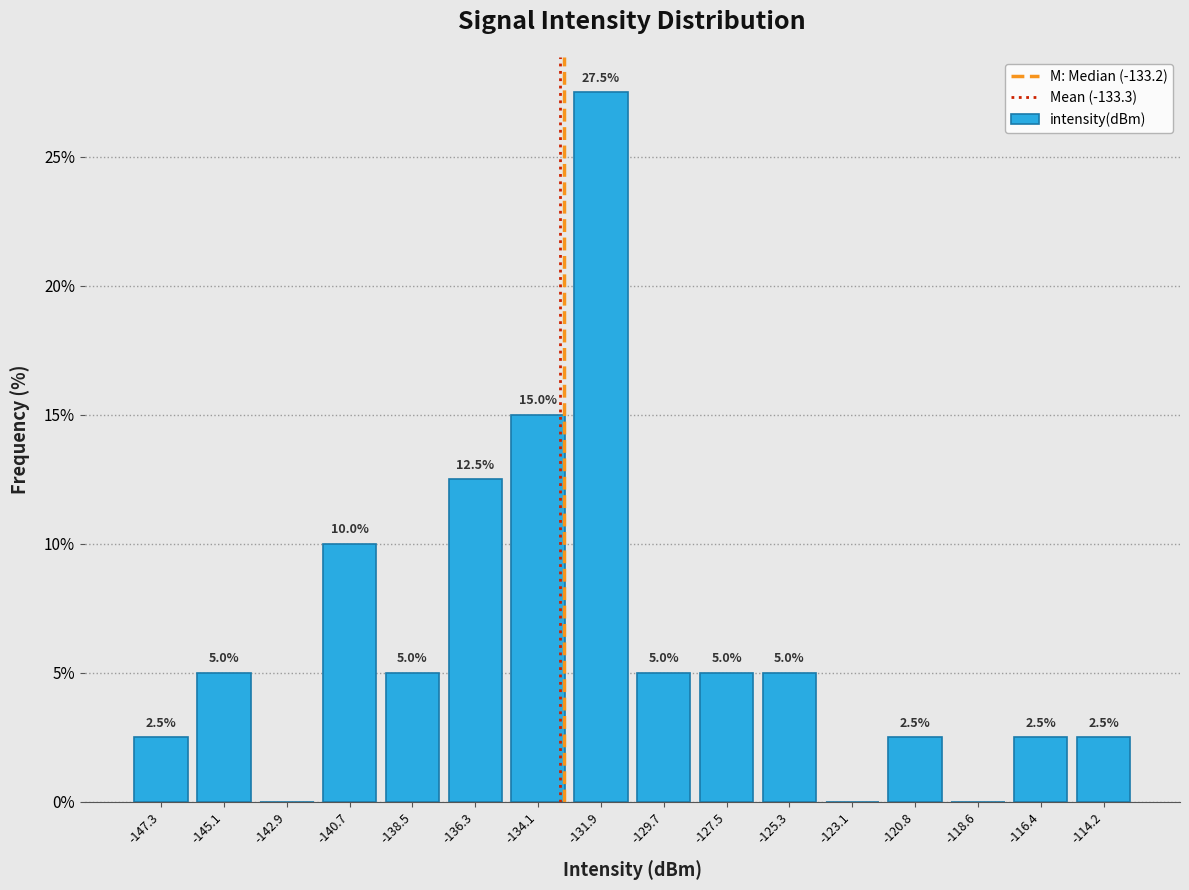

Which range on the x-axis has the tallest bar?

-133.0 to -131.0